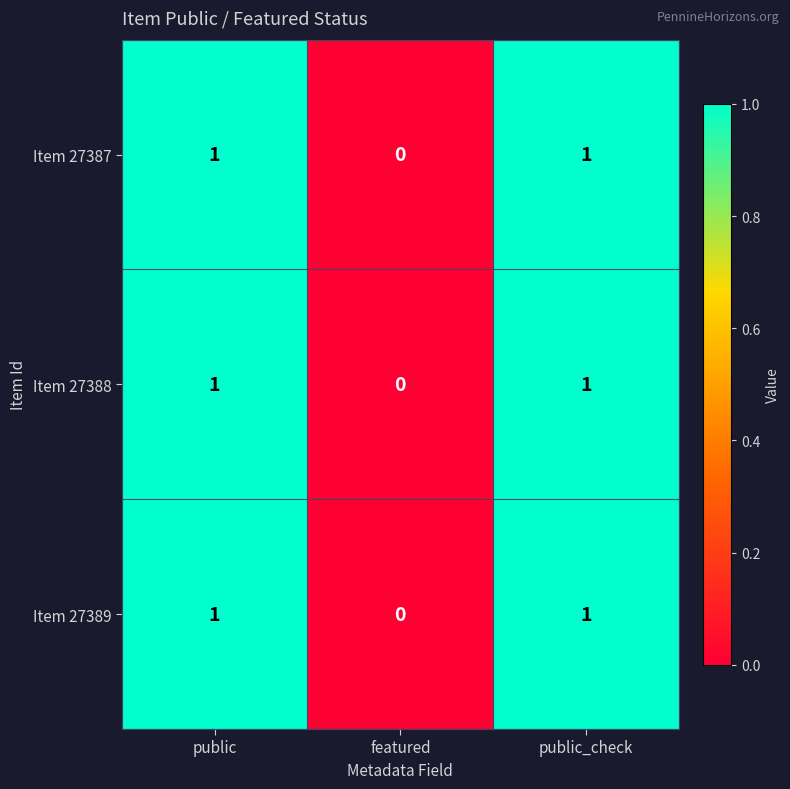

Which category has the lowest value across all series?

featured